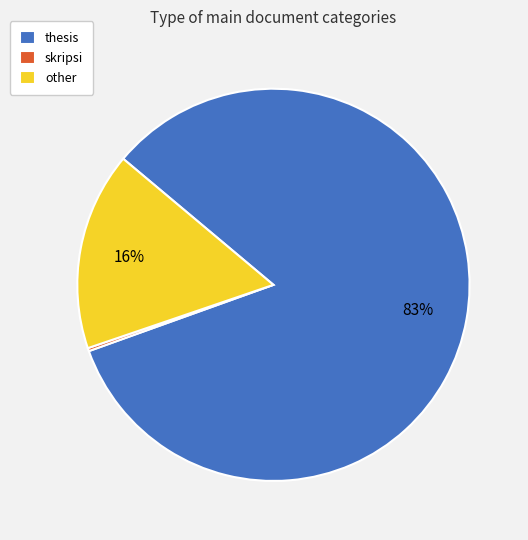

To the nearest percent, what is the average slice percentage?

33%